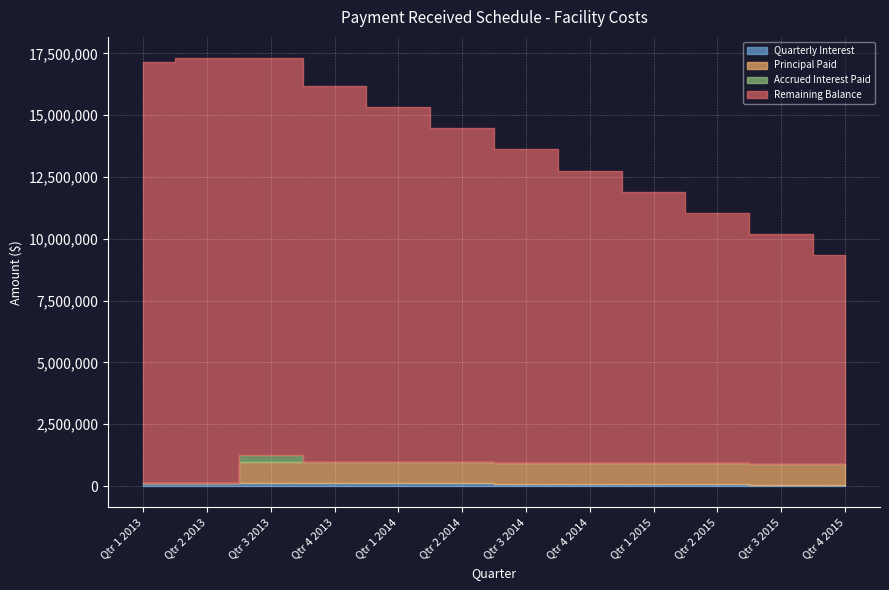

Is the value of Principal Paid at Qtr 4 2013 greater than the value of Remaining Balance at Qtr 3 2013?

No